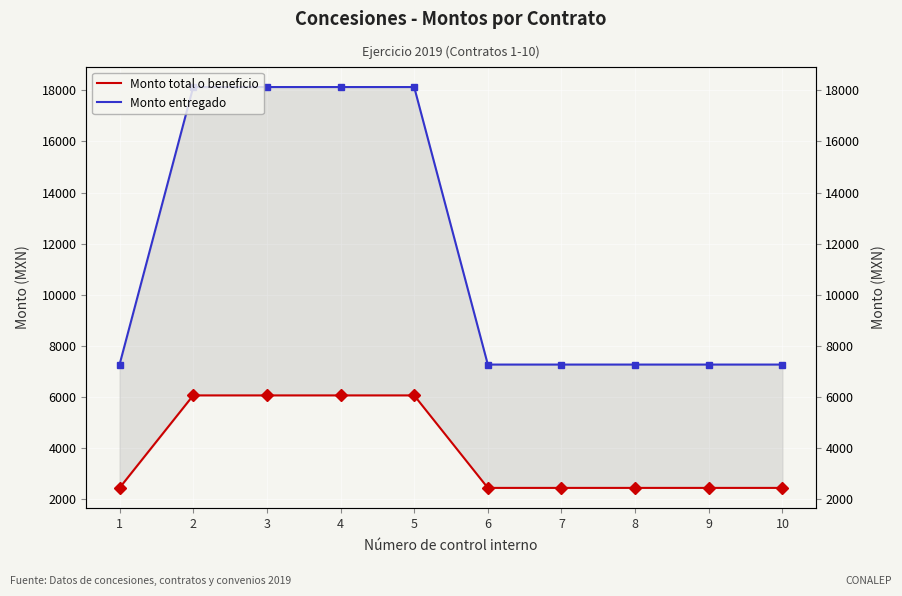

Reading left to right, list all the values displayed in this chart.

Monto total o beneficio: 1=2418	2=6045	3=6045	4=6045	5=6045	6=2418	7=2418	8=2418	9=2418	10=2418
Monto entregado: 1=7254	2=18135	3=18135	4=18135	5=18135	6=7254	7=7254	8=7254	9=7254	10=7254